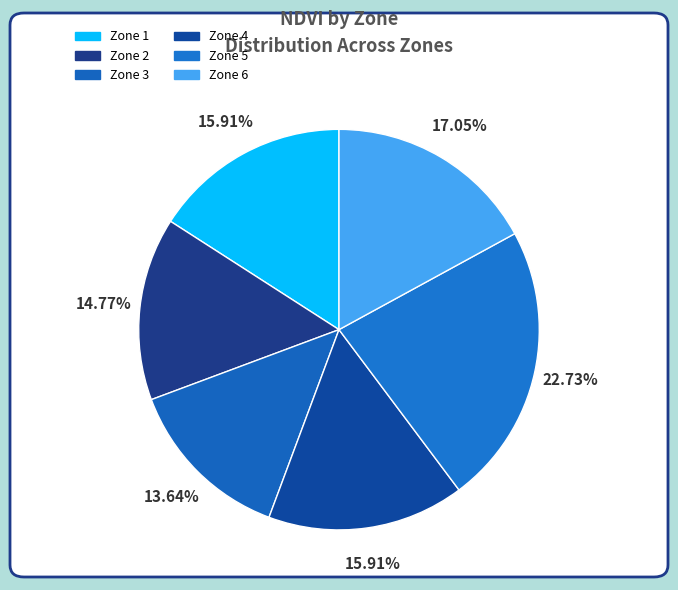

To the nearest percent, what portion does Zone 5 represent?

23%